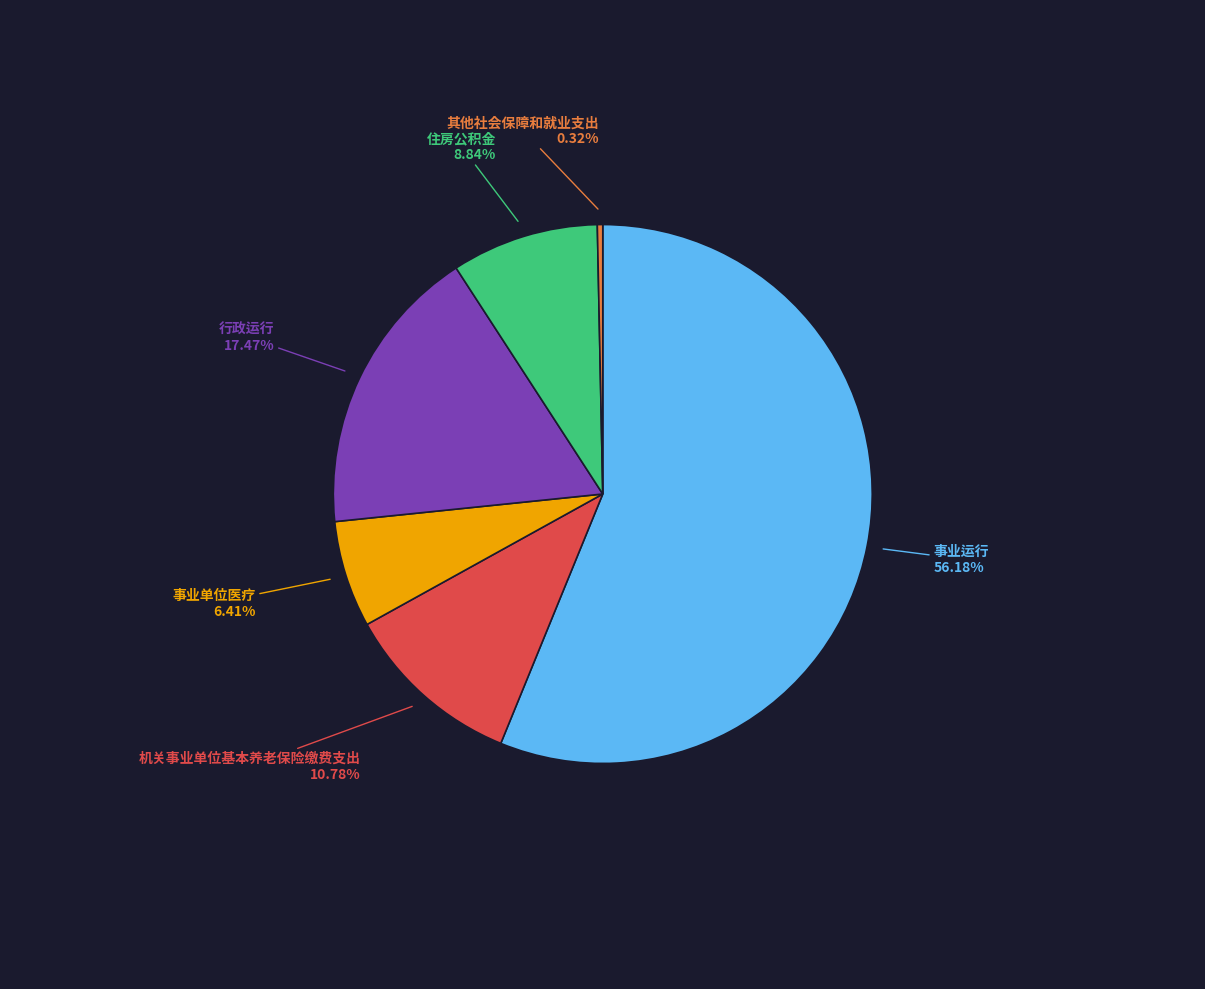

Is there any slice that represents more than half of the pie?

Yes